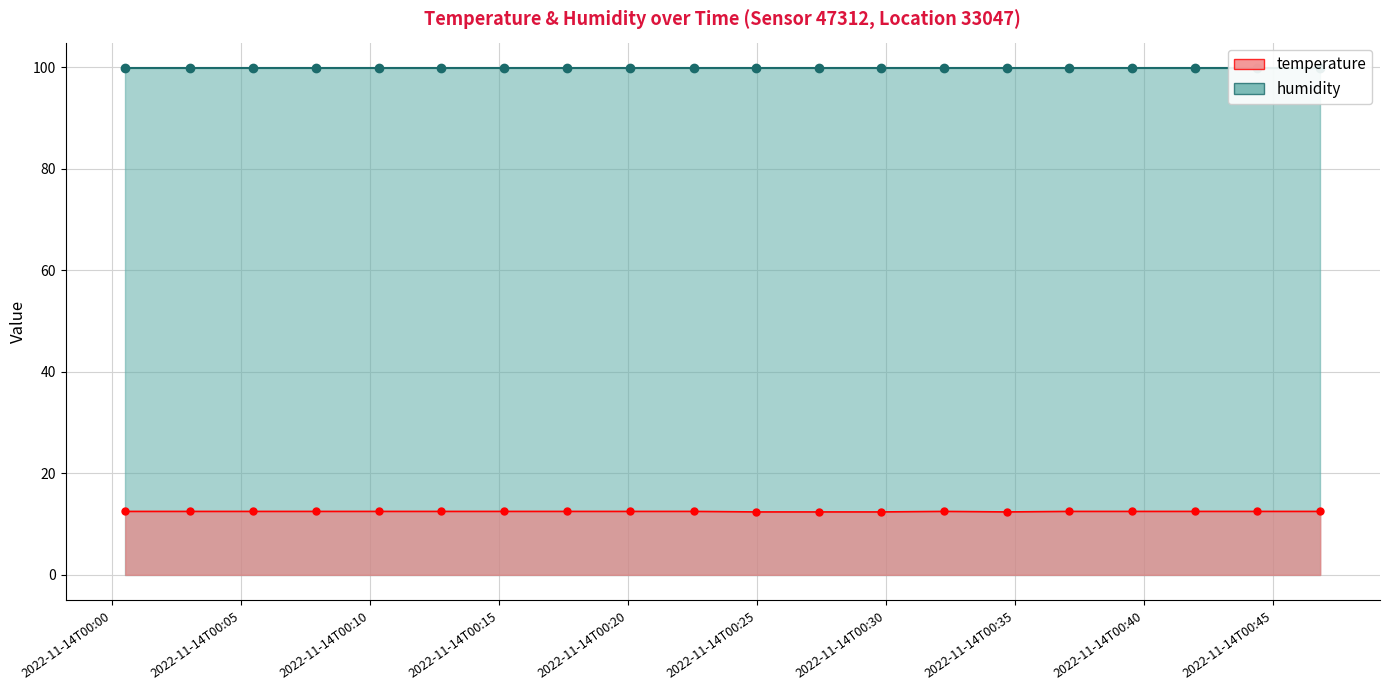

How many interior local peaks (higher than both neighbors) does the data have?

1